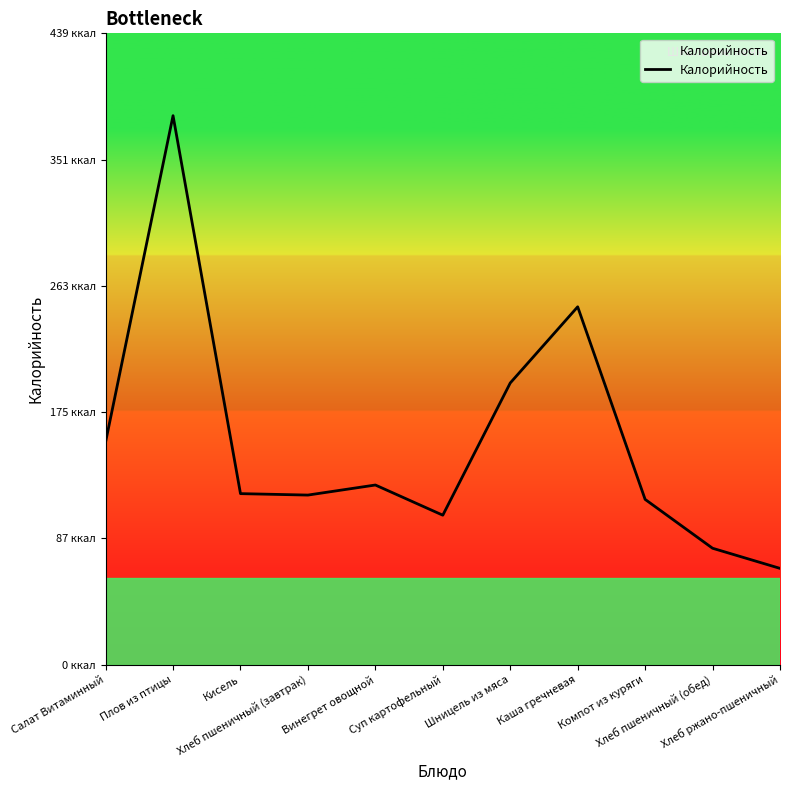

The chart shows a value of 61 at Винегрет овощной. True or false?

False